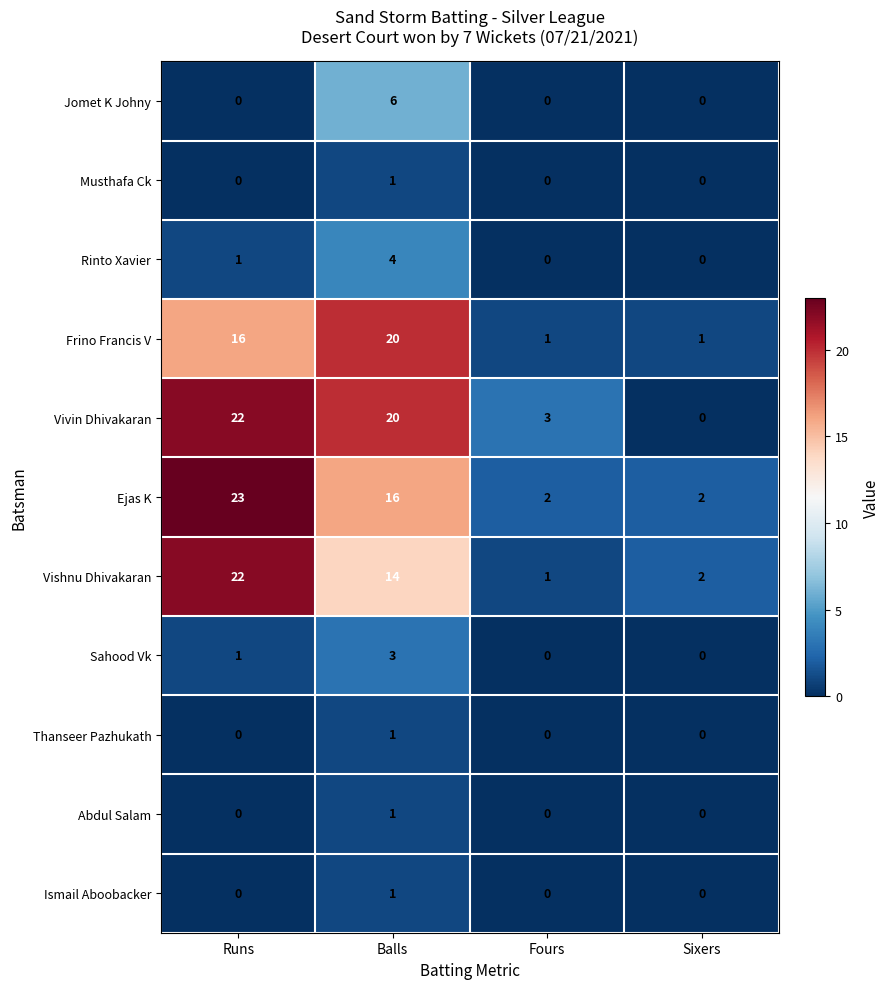

The value of Vishnu Dhivakaran at Runs is 22. True or false?

True